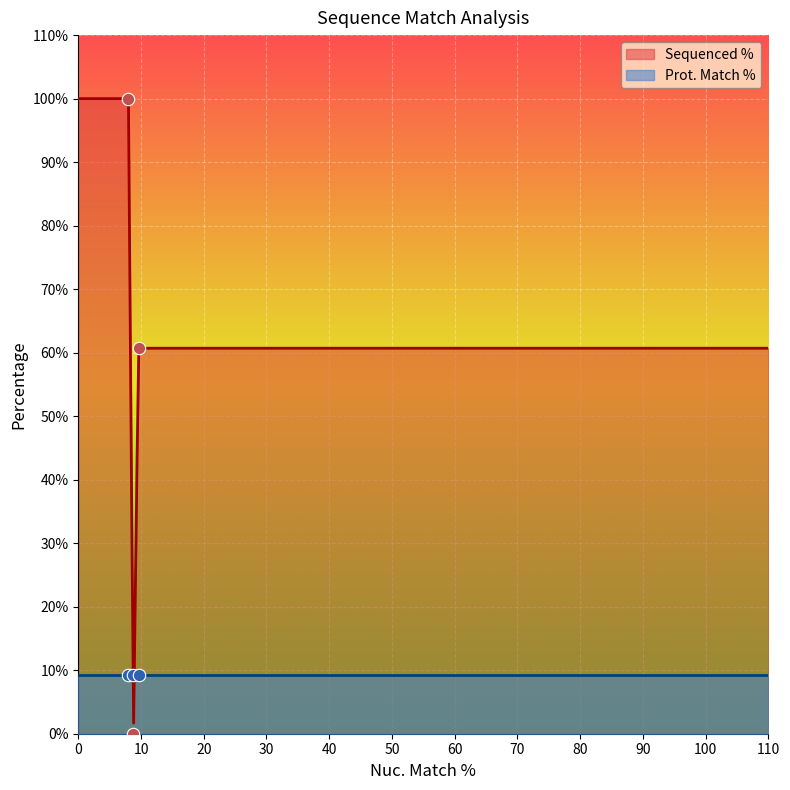

Which has a higher value, 8.8 or 8.8?

8.8